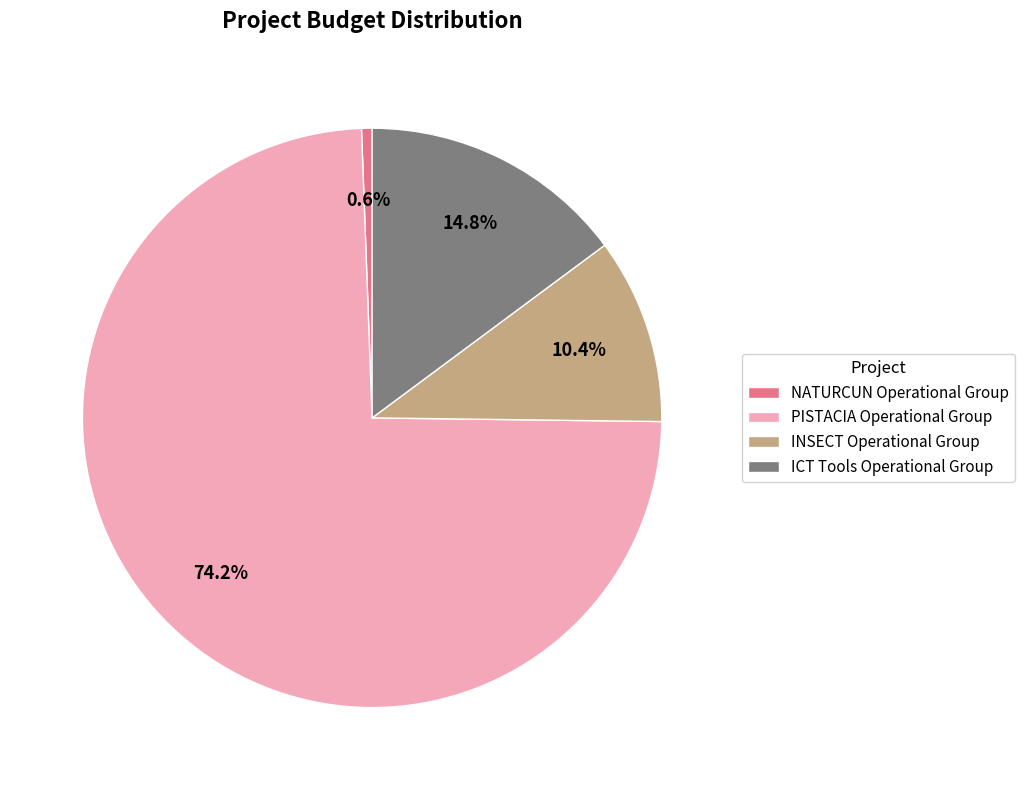

Is there any slice that represents more than half of the pie?

Yes